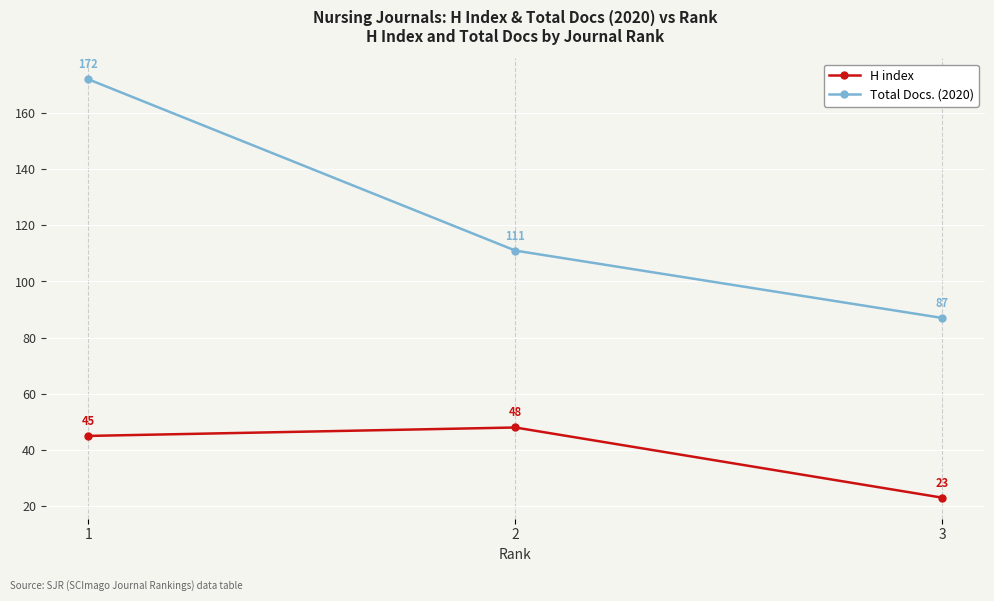

How many data points in Total Docs. (2020) are less than 111?

1